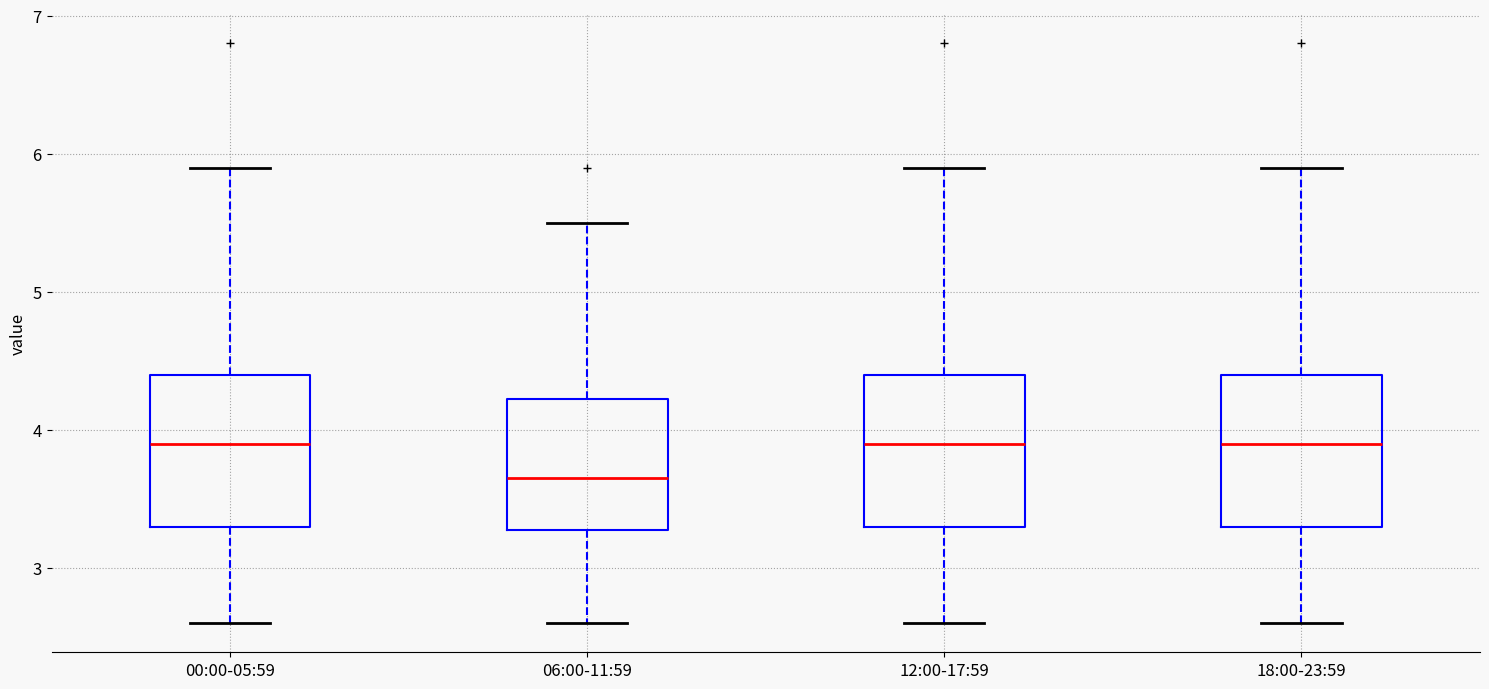

Reading left to right, transcribe this box plot: for each box, give where its median line is, the range the box spans, and where its two whiskers end, as read against the y-axis. The values are not printed on the chart, so give them approximately, as read against the axis.

00:00-05:59: median 3.9, box 3.3 to 4.4, whiskers 2.6 to 5.9
06:00-11:59: median 3.7, box 3.3 to 4.2, whiskers 2.6 to 5.5
12:00-17:59: median 3.9, box 3.3 to 4.4, whiskers 2.6 to 5.9
18:00-23:59: median 3.9, box 3.3 to 4.4, whiskers 2.6 to 5.9